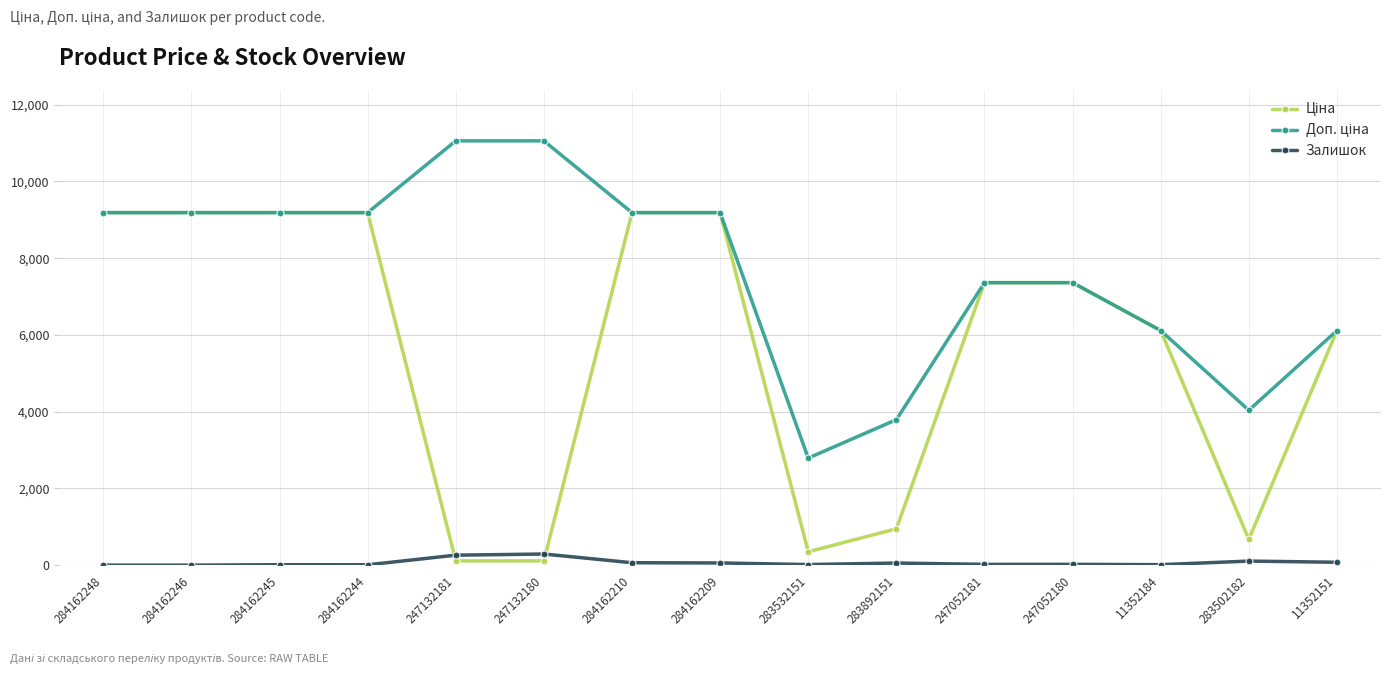

What position from the left is 284162246?

2